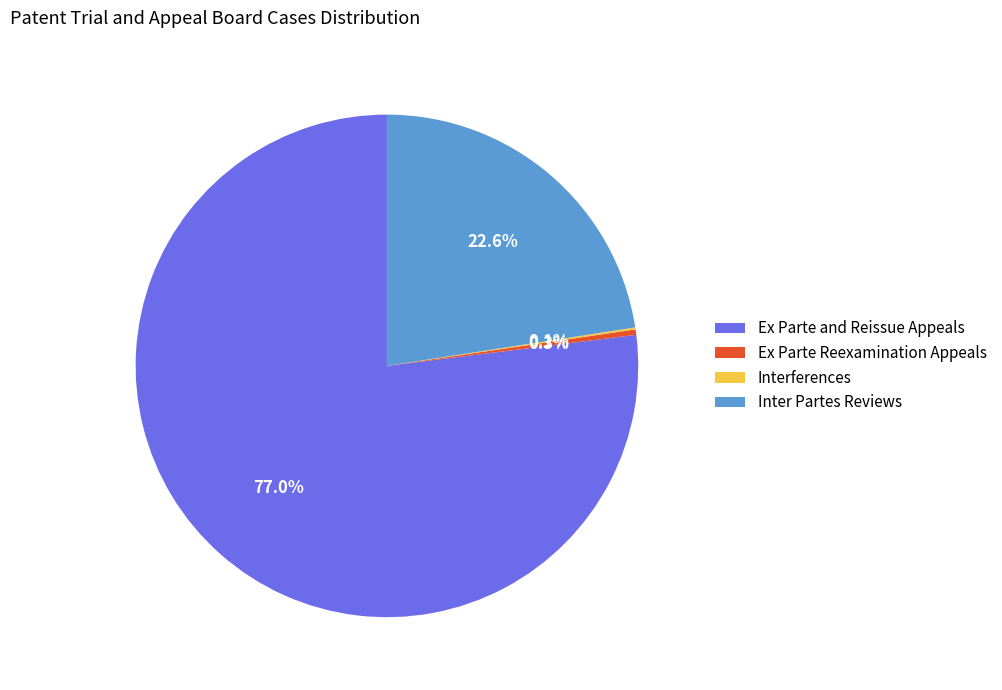

Approximately how many times larger is the value at Ex Parte and Reissue Appeals compared to Inter Partes Reviews?

3.4